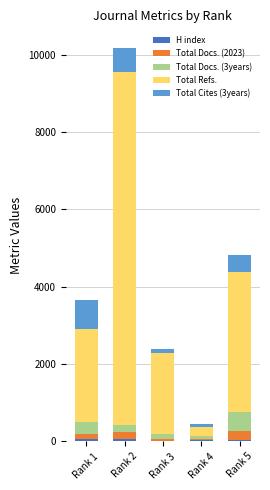

At which category is the sum across all series the highest?

Rank 2